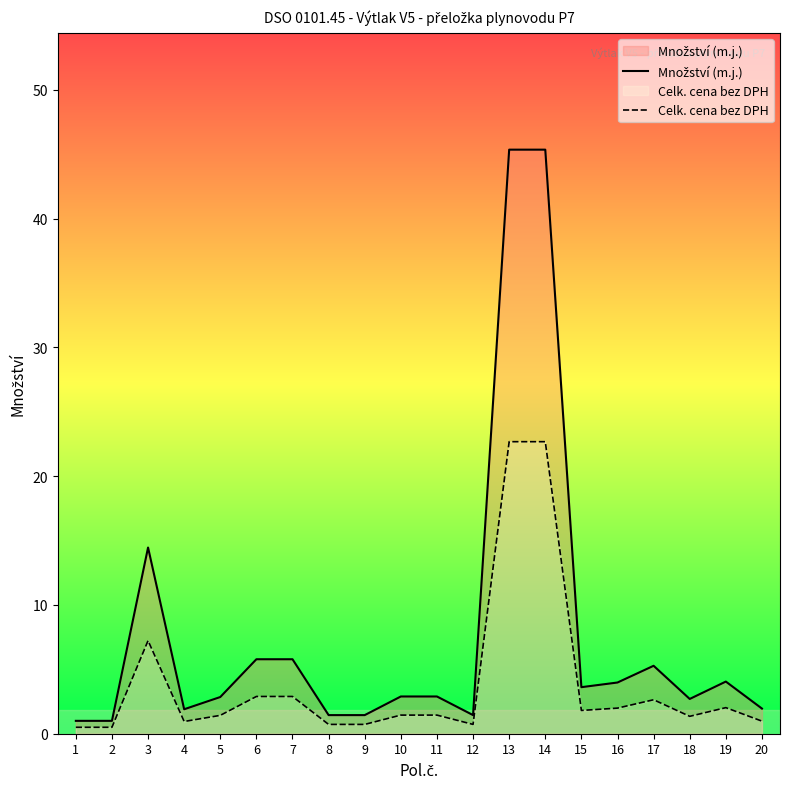

What is the difference between the second highest and second lowest values in the Celk. cena bez DPH series?

22.2